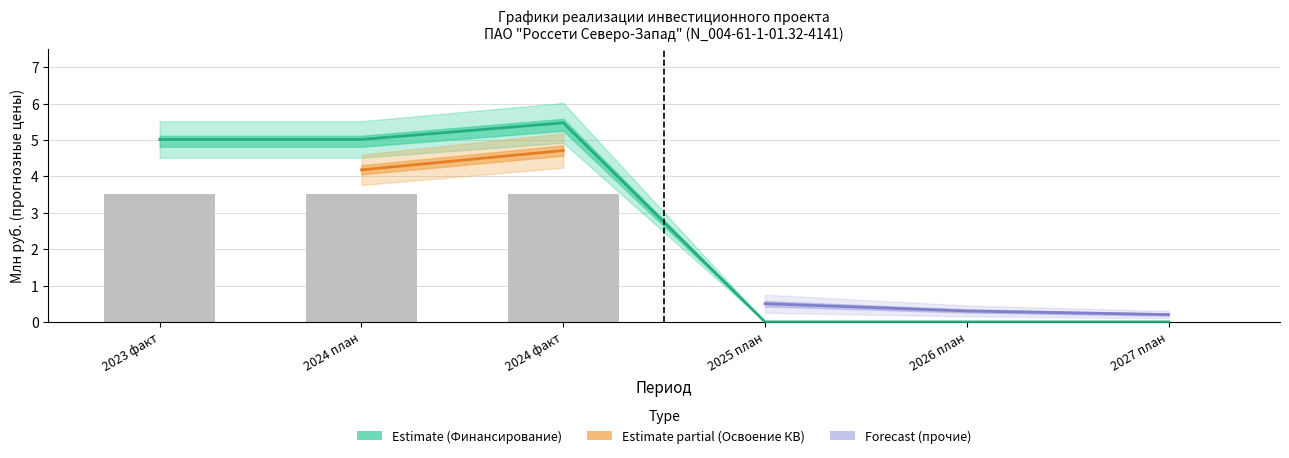

What is the difference between the second highest and second lowest values in the Освоение КВ - строительные работы series?

3.5